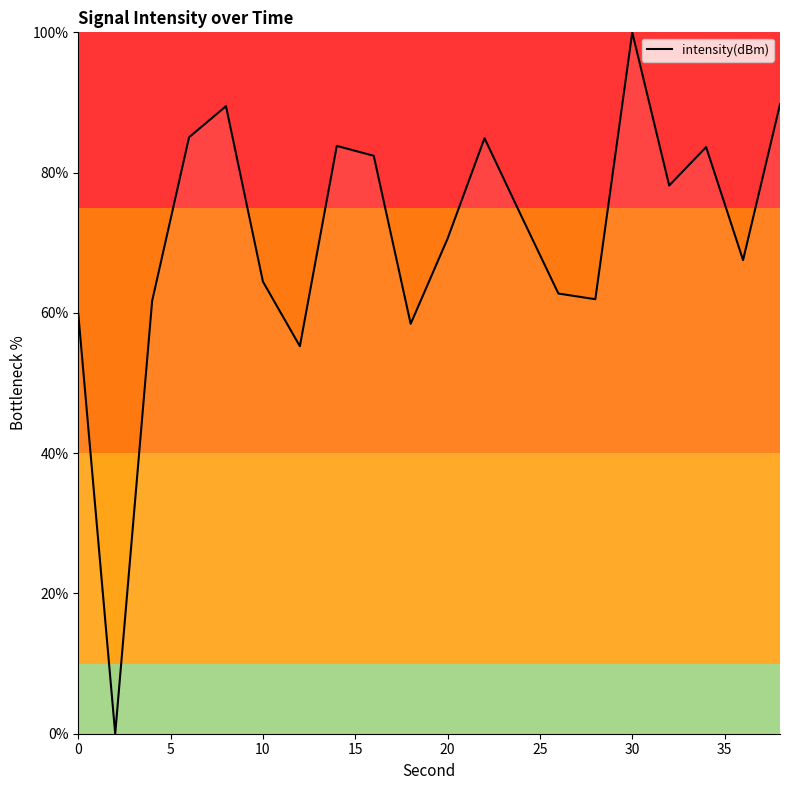

What is the difference between the maximum and minimum values?

100.0